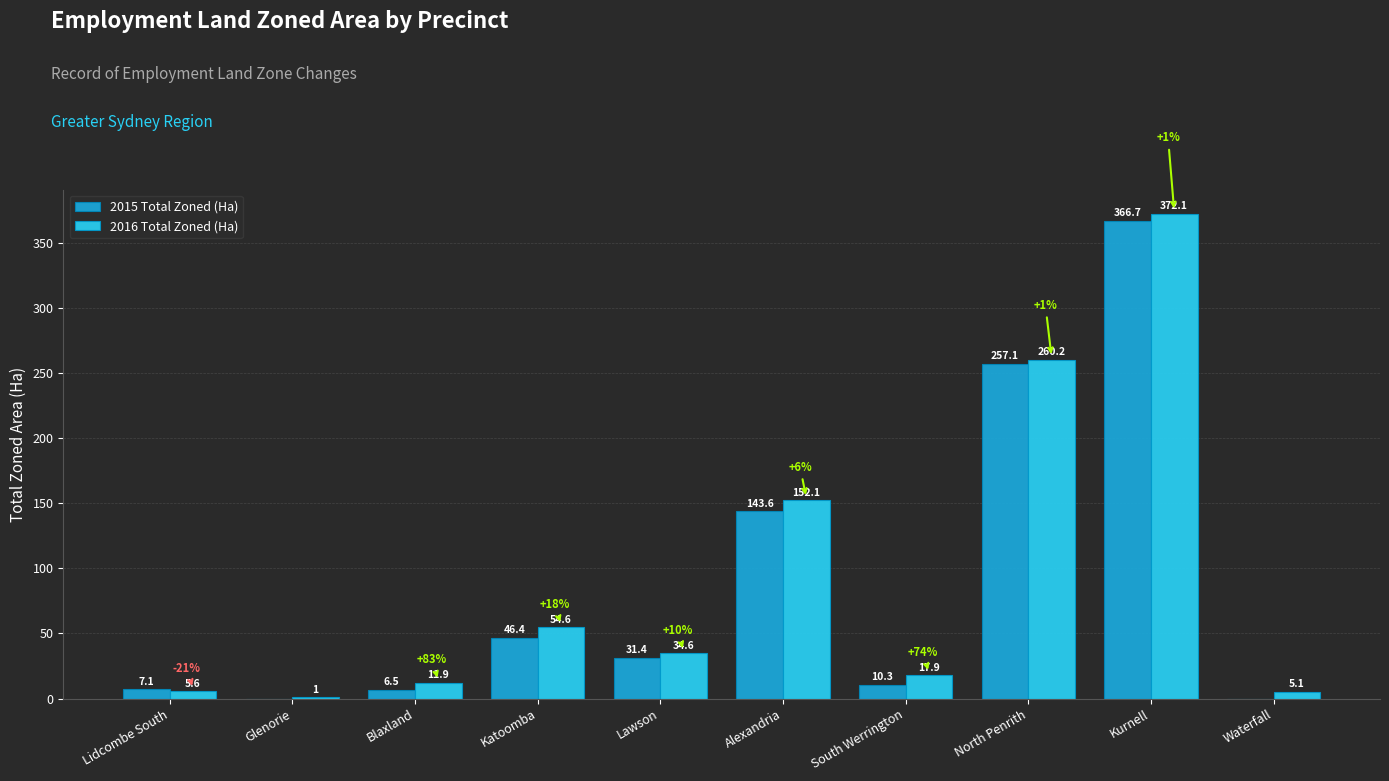

Which category has the highest value across all series?

Kurnell